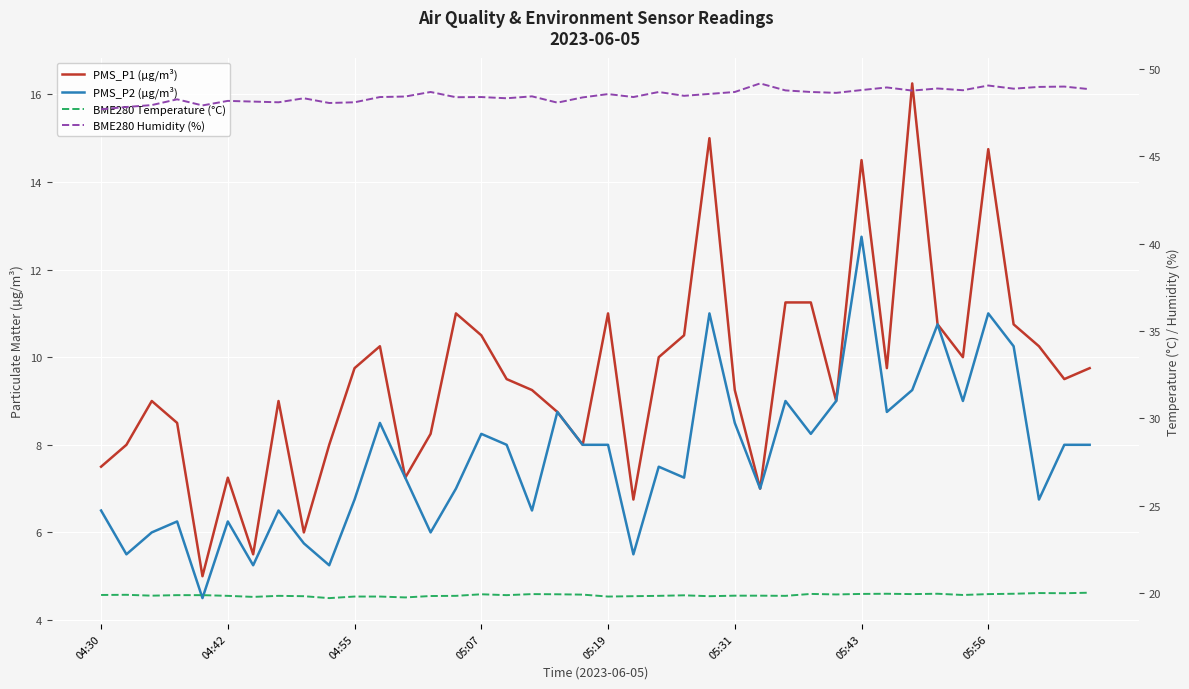

True or false: BME280 Temperature (°C) and PMS_P1 (µg/m³) intersect in this chart.

False